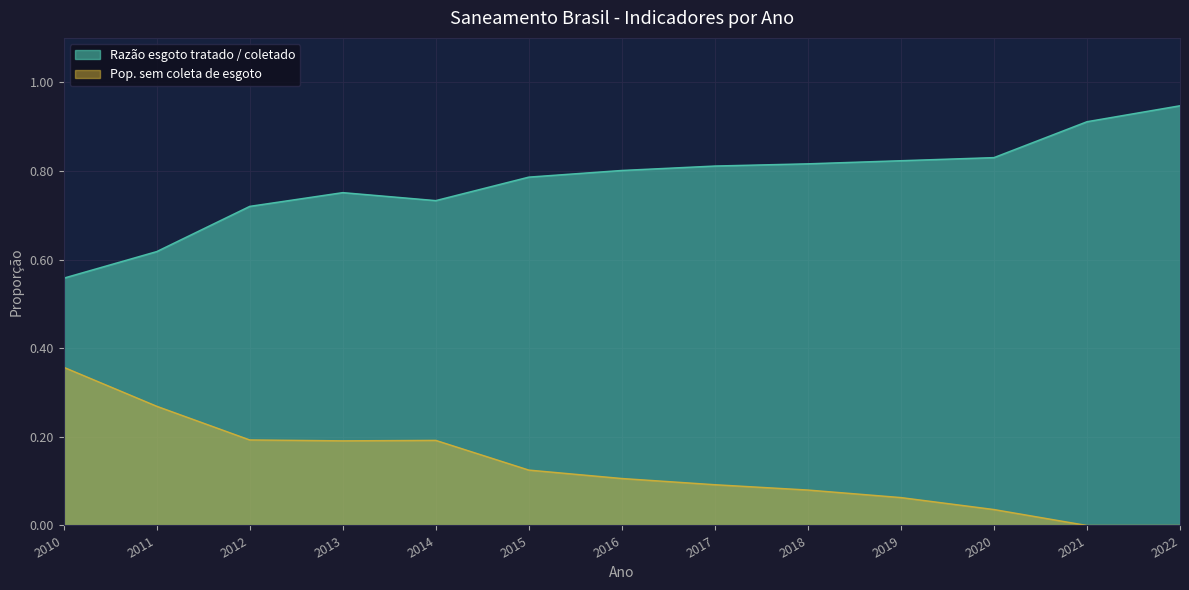

Where is the first local minimum for Pop. sem coleta de esgoto?

2013